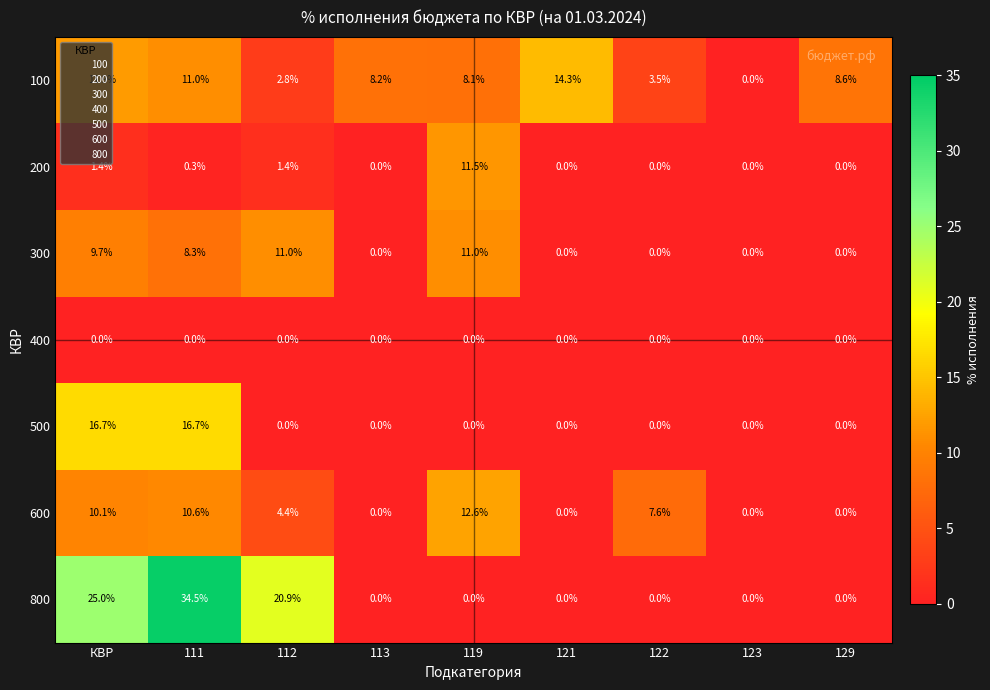

Which label corresponds to the largest value in the chart?

111